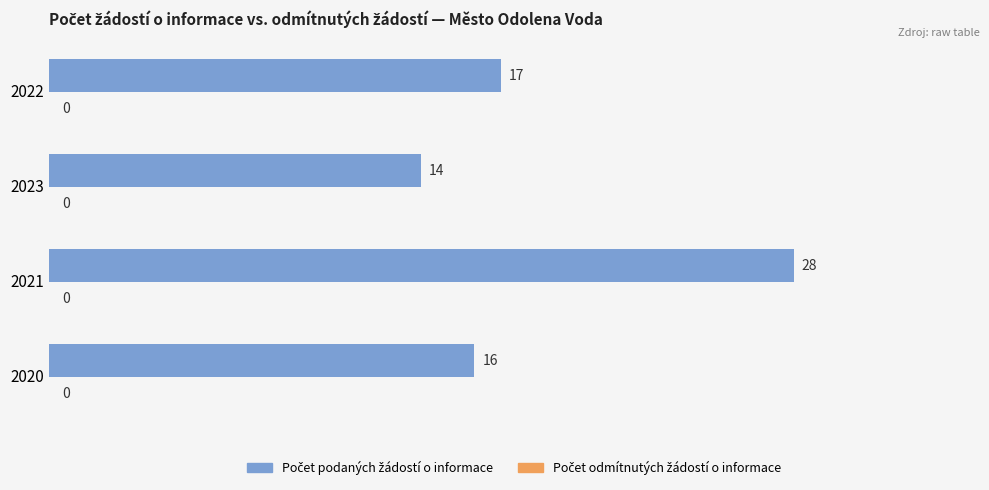

Count the number of data series in this chart.

1